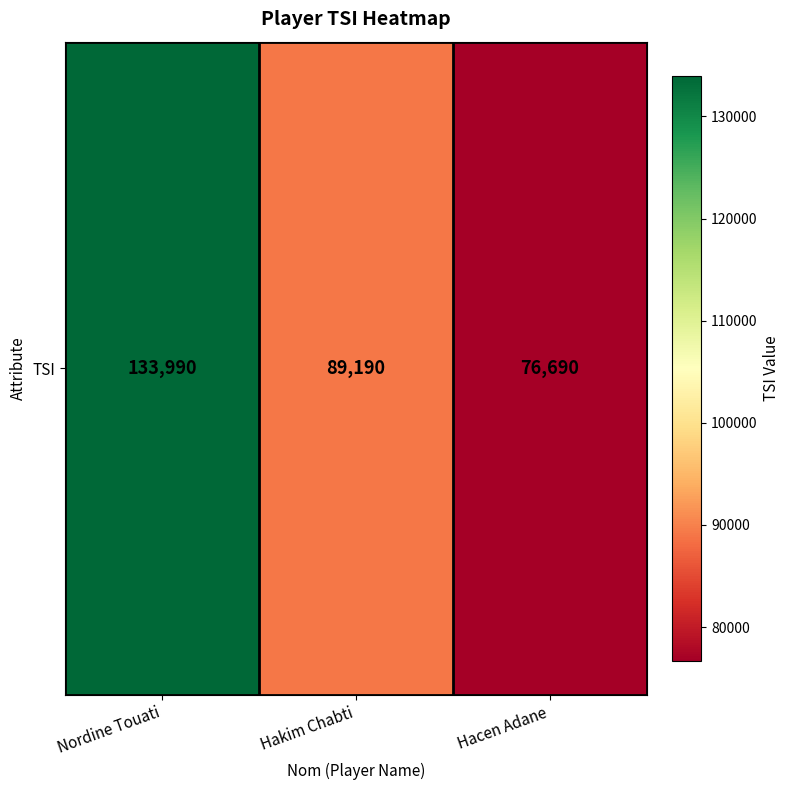

Reading left to right, transcribe all the data shown in this chart.

133990	89190	76690